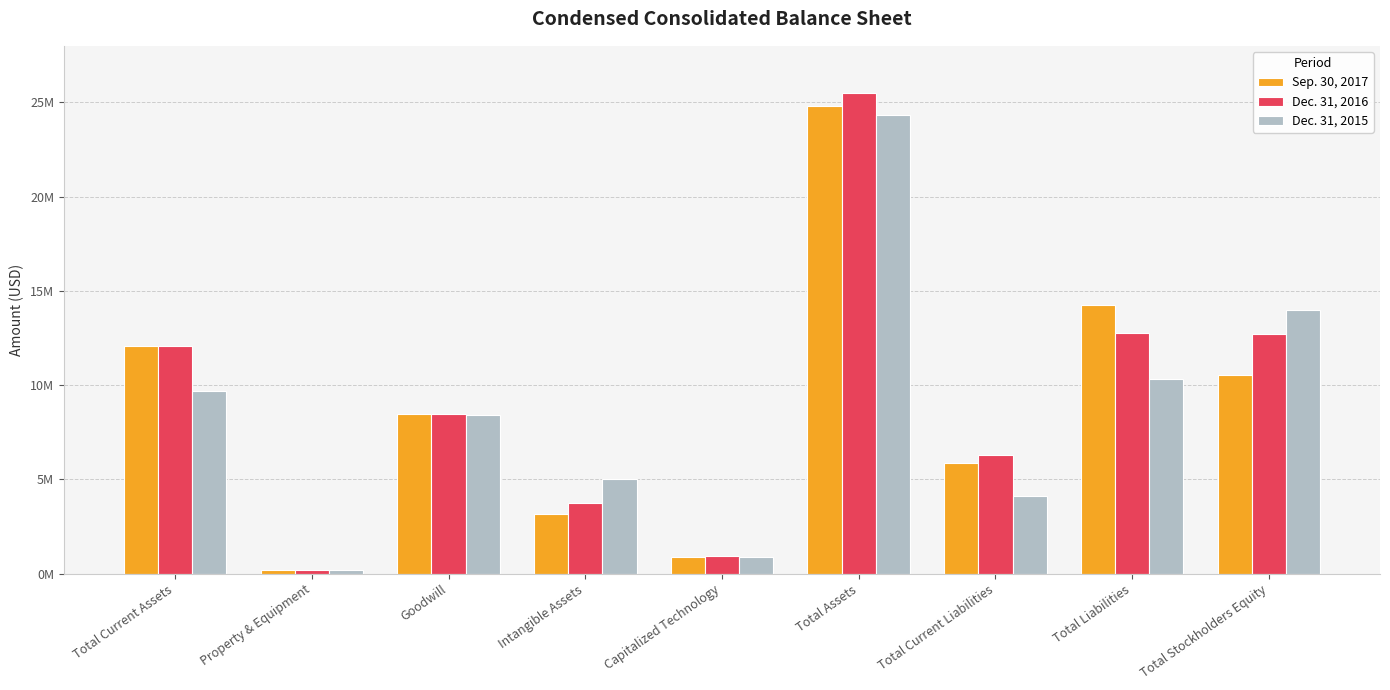

Reading right to left, transcribe all the data shown in this chart.

Sep. 30, 2017: Total Stockholders Equity=10559724	Total Liabilities=14226987	Total Current Liabilities=5866988	Total Assets=24786711	Capitalized Technology=884424	Intangible Assets=3142337	Goodwill=8448759	Property & Equipment=181921	Total Current Assets=12067520
Dec. 31, 2016: Total Stockholders Equity=12705167	Total Liabilities=12792463	Total Current Liabilities=6303477	Total Assets=25497630	Capitalized Technology=934193	Intangible Assets=3724466	Goodwill=8448759	Property & Equipment=191957	Total Current Assets=12073897
Dec. 31, 2015: Total Stockholders Equity=13989564	Total Liabilities=10329096	Total Current Liabilities=4112053	Total Assets=24318660	Capitalized Technology=886543	Intangible Assets=5043972	Goodwill=8406561	Property & Equipment=193243	Total Current Assets=9709196